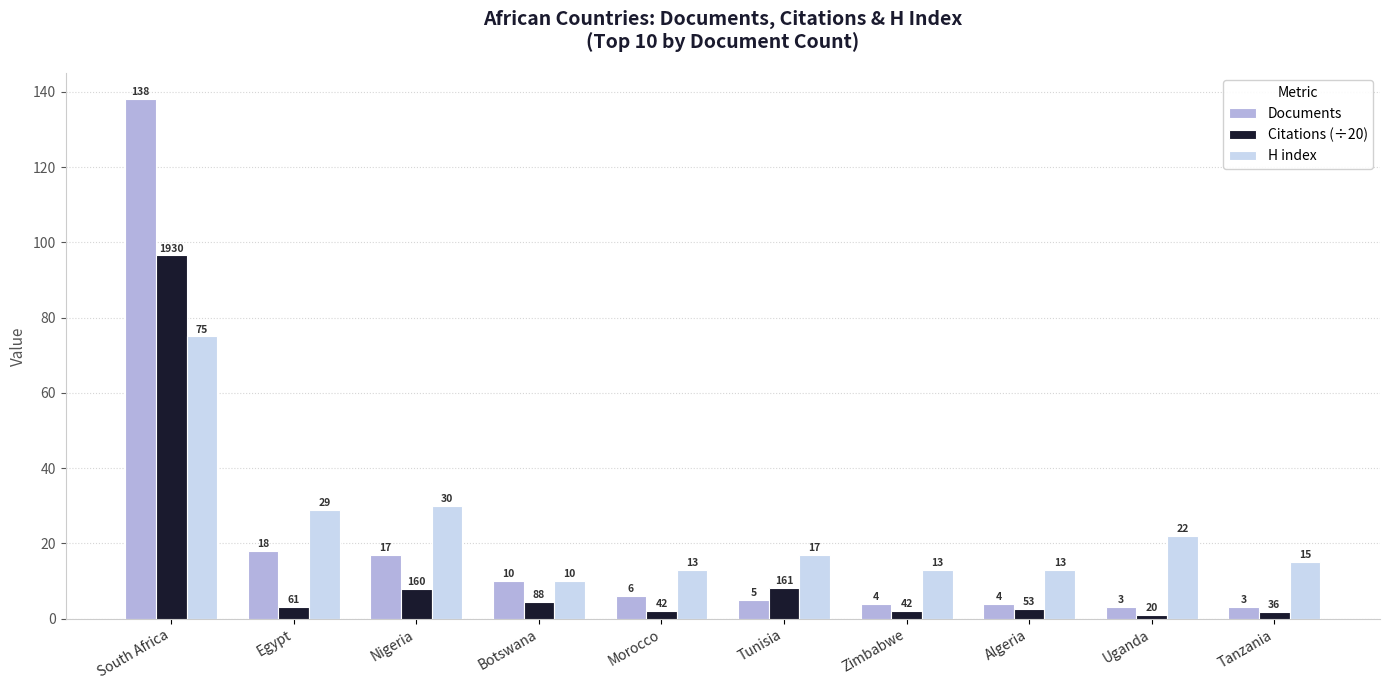

At which label does H index first exceed 17?

South Africa